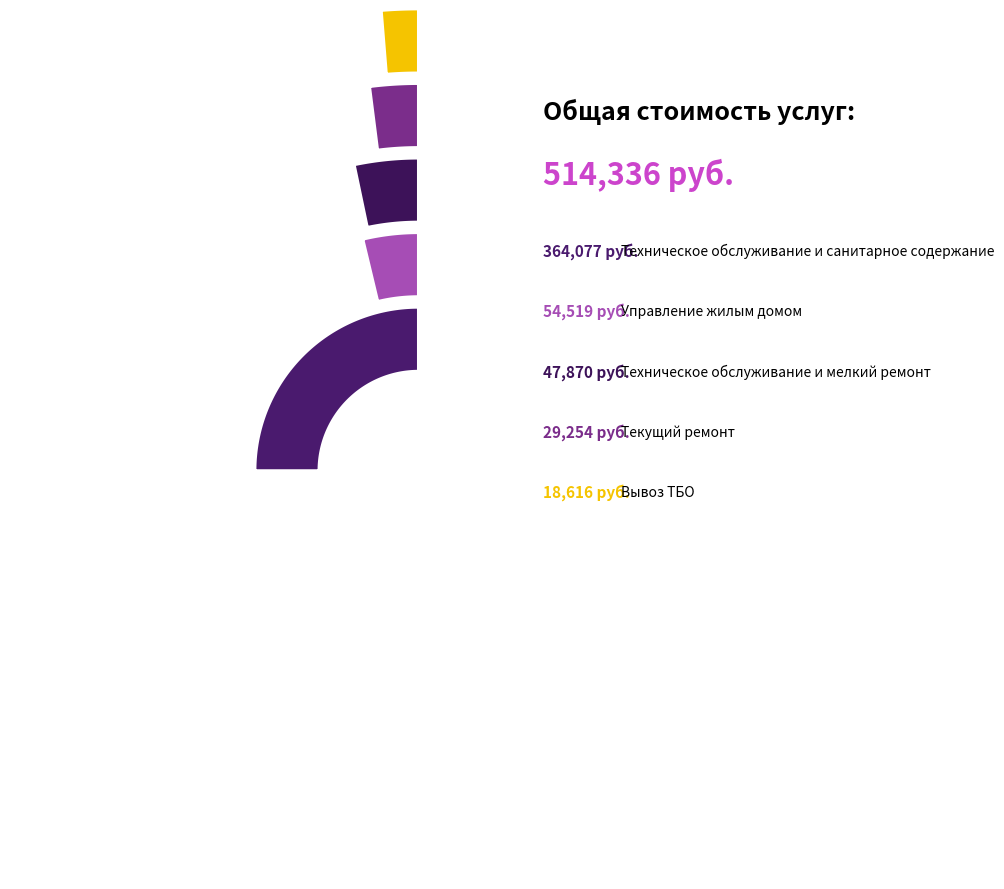

Which has a higher value, Вывоз ТБО or Текущий ремонт?

Текущий ремонт